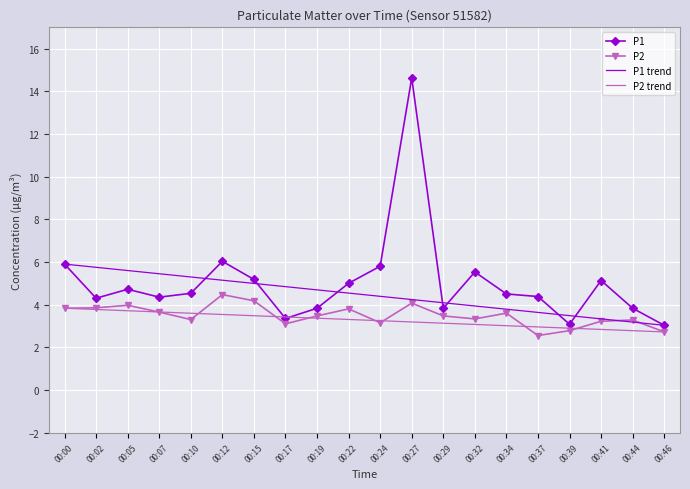

What is the value of the P1 point at the 13th from the left?

3.8